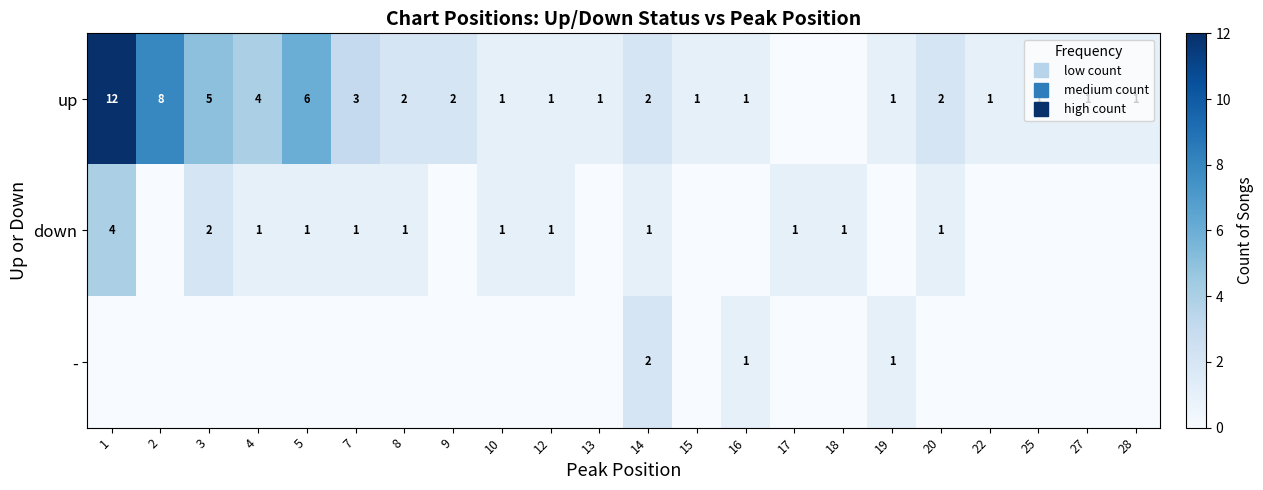

At how many categories does at least one series exceed 6?

2